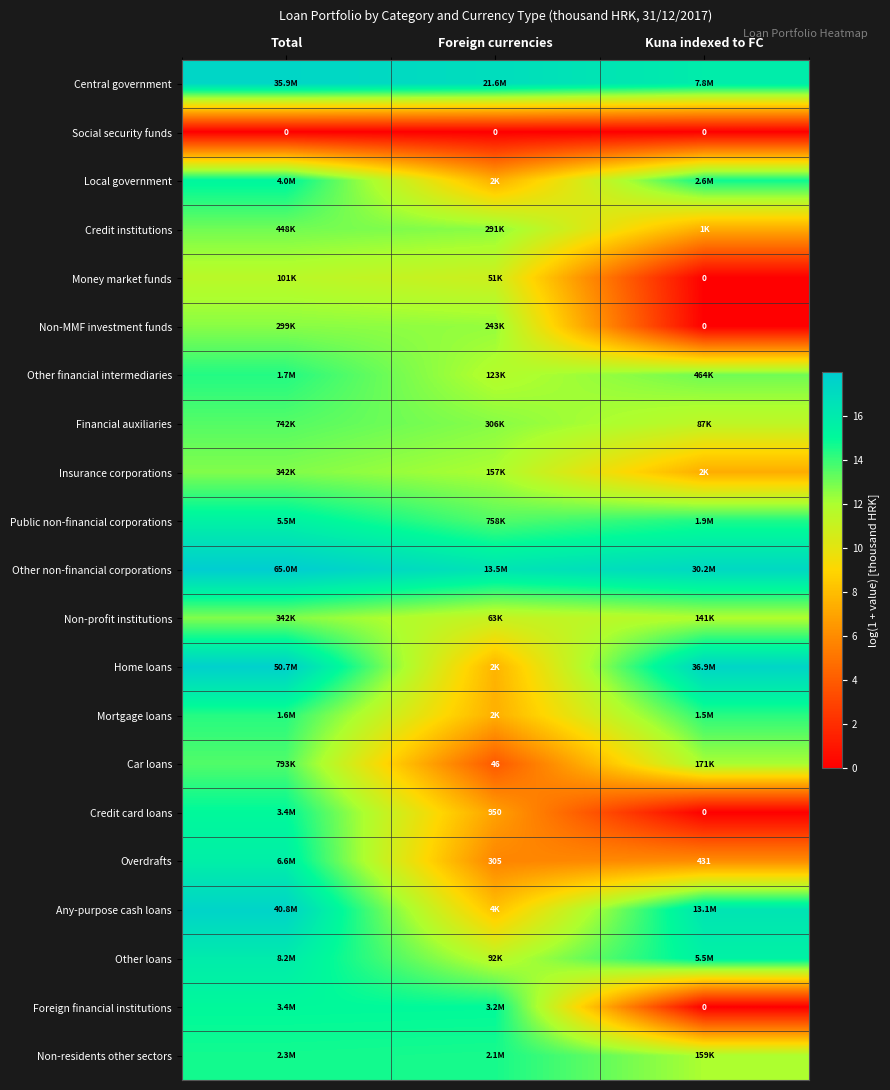

Between Total and Foreign currencies, which is larger?

Total